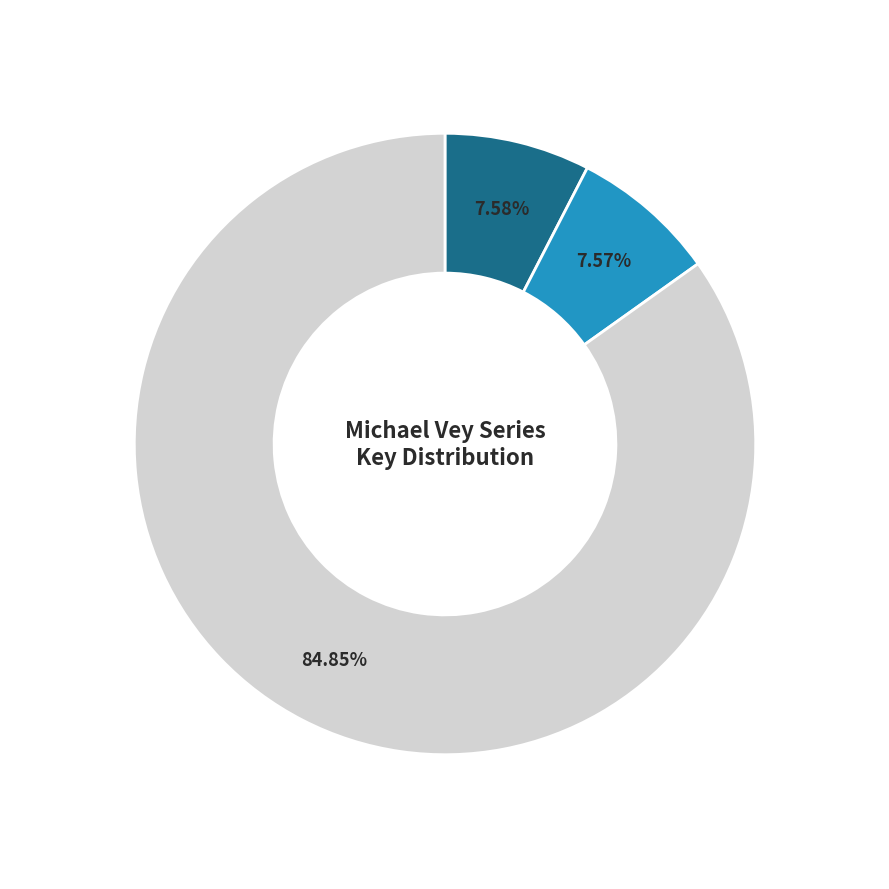

Does any single category account for the majority?

Yes